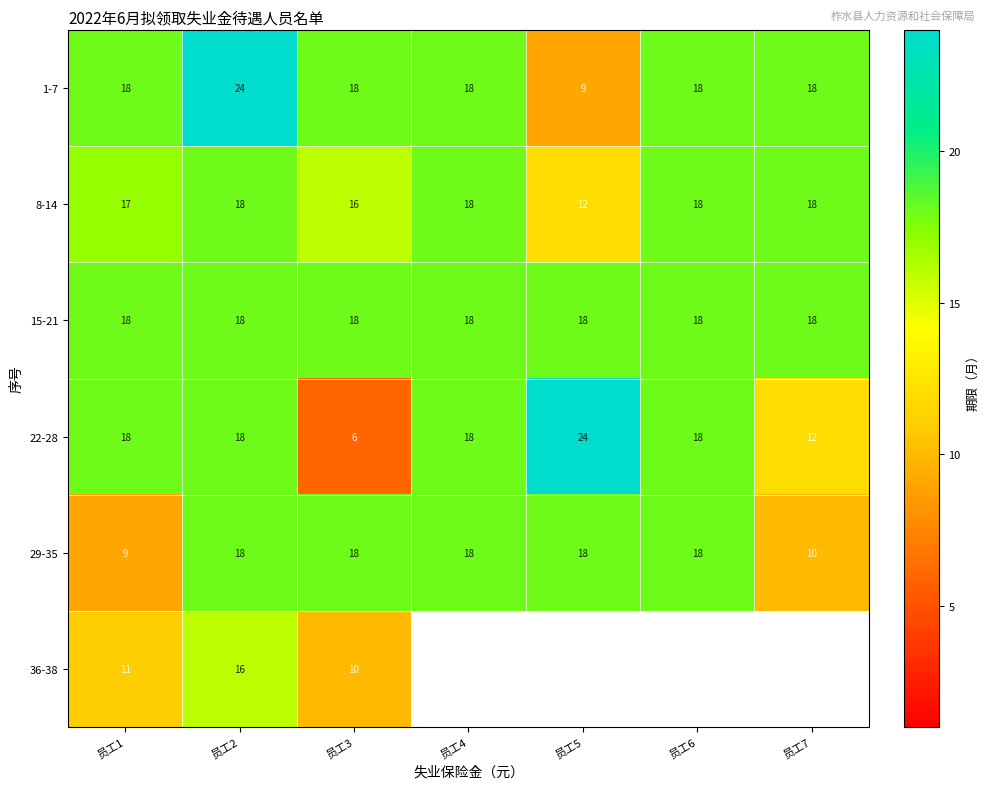

What is the difference between the maximum and second lowest values in the 29-35 series?

8